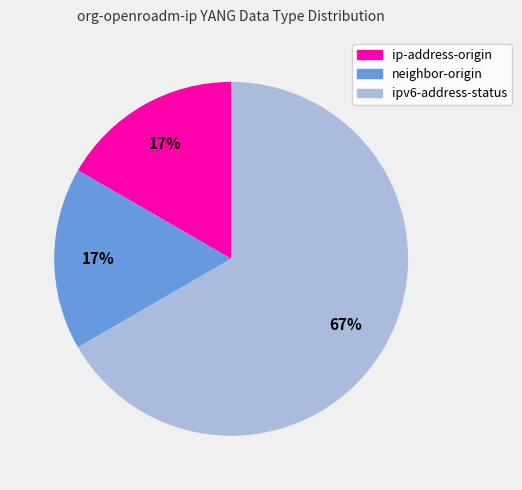

Is there any slice that represents more than half of the pie?

Yes